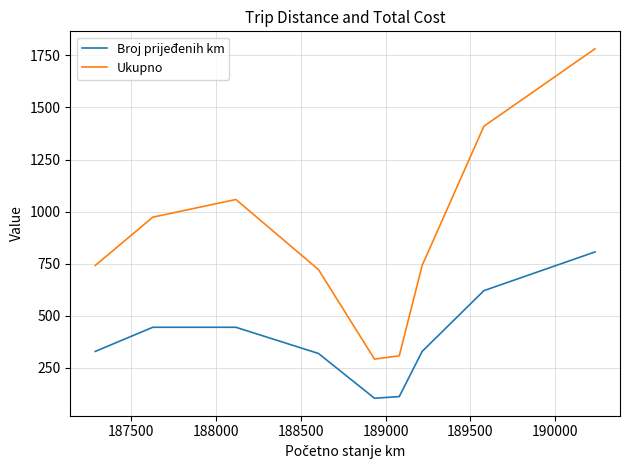

What is the greatest value displayed?

1782